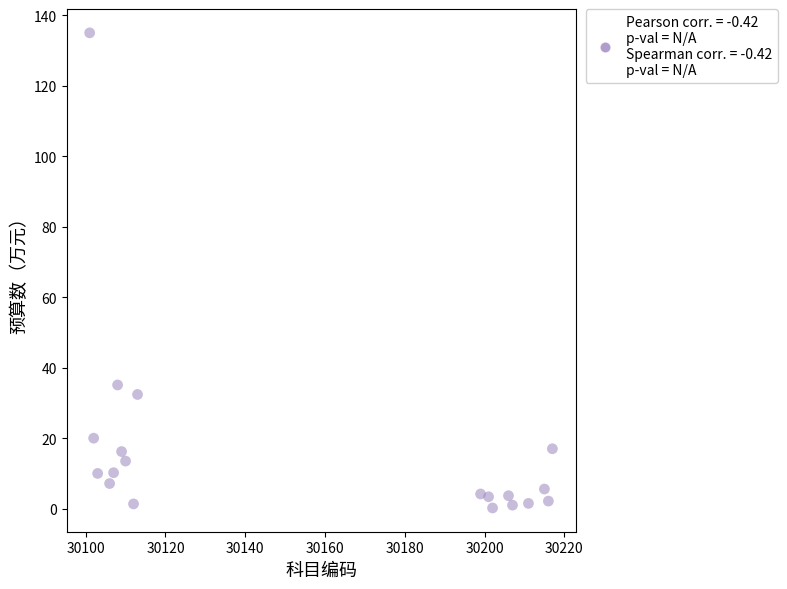

What Y value in the scatter plot is closest to 67?

35.1